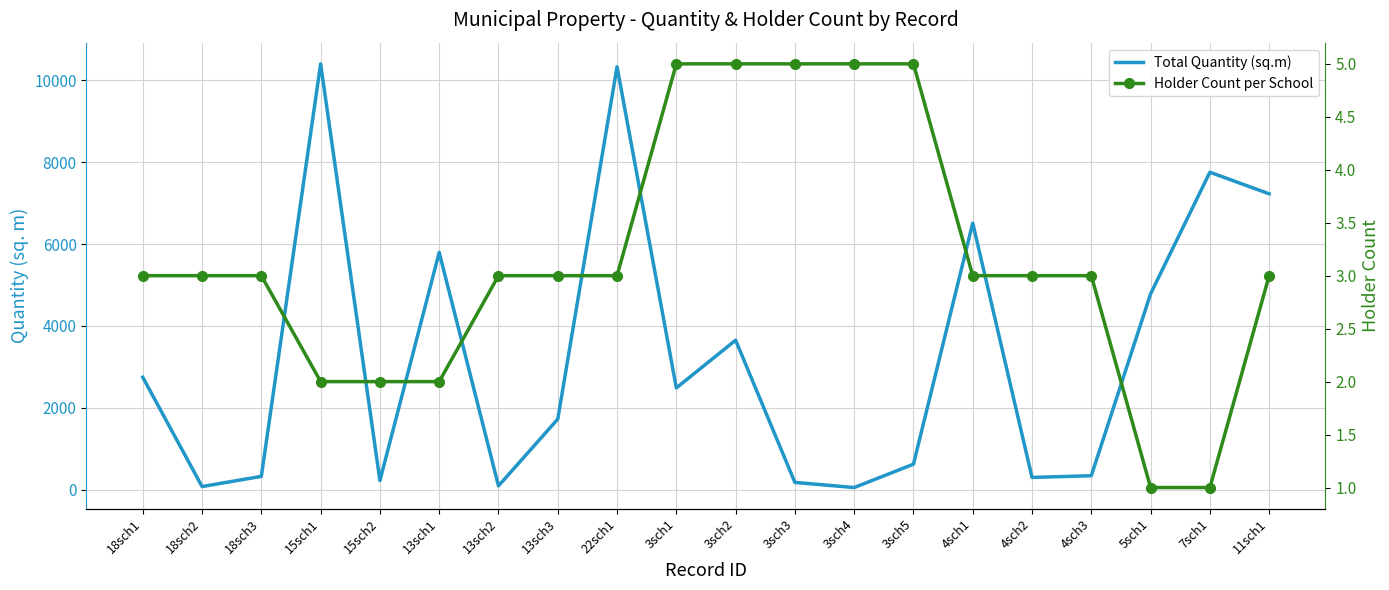

Is this an area chart (filled region under the line)?

No